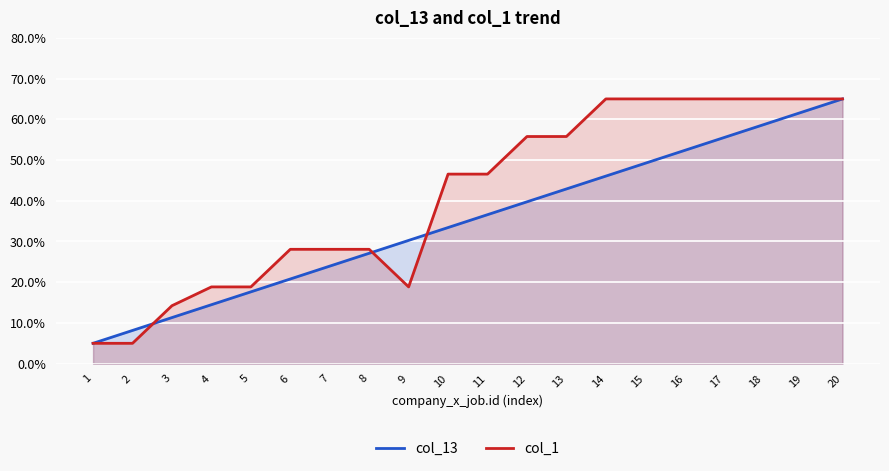

How many values in the col_13 series exceed 36?

10